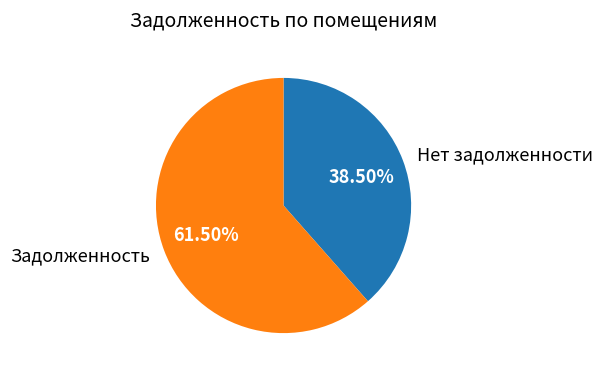

How many slices are in this pie chart?

2